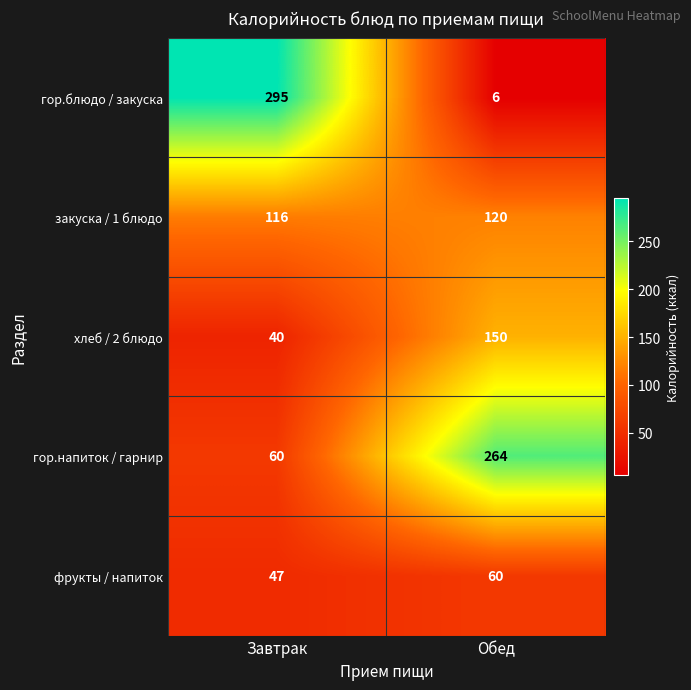

What is the difference between the гор.напиток / гарнир values at Обед and Завтрак?

204